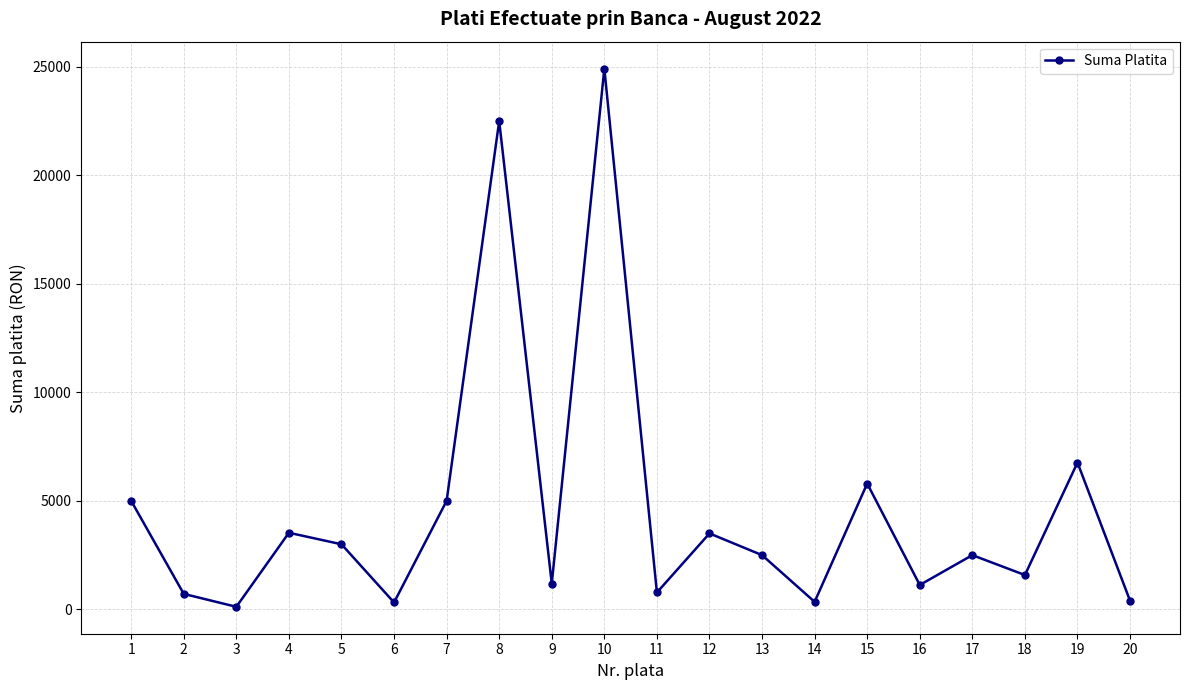

What is the value of the 9th point from the left?

1190.0